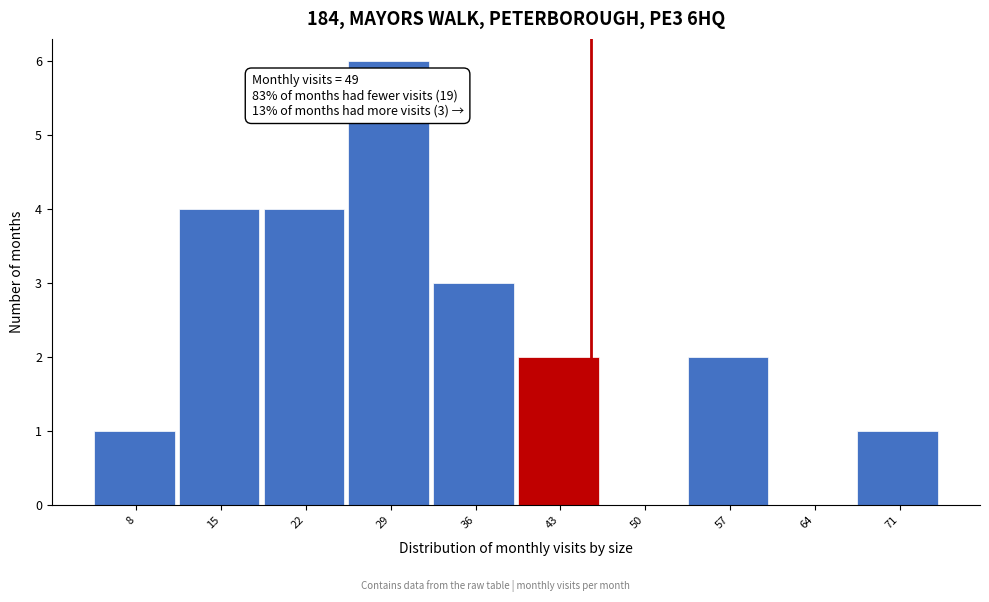

Reading left to right, transcribe all the data shown in this chart.

8=1	15=4	22=4	29=6	36=3	43=2	50=0	57=2	64=0	71=1